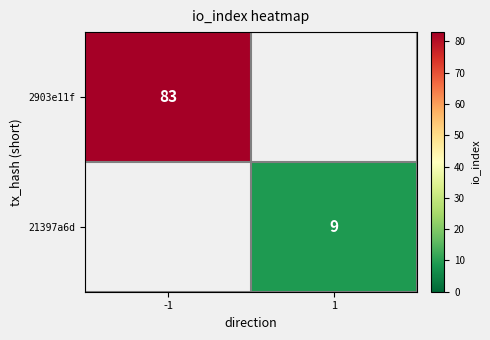

Is it true that 2903e11f equals 83 at -1?

True